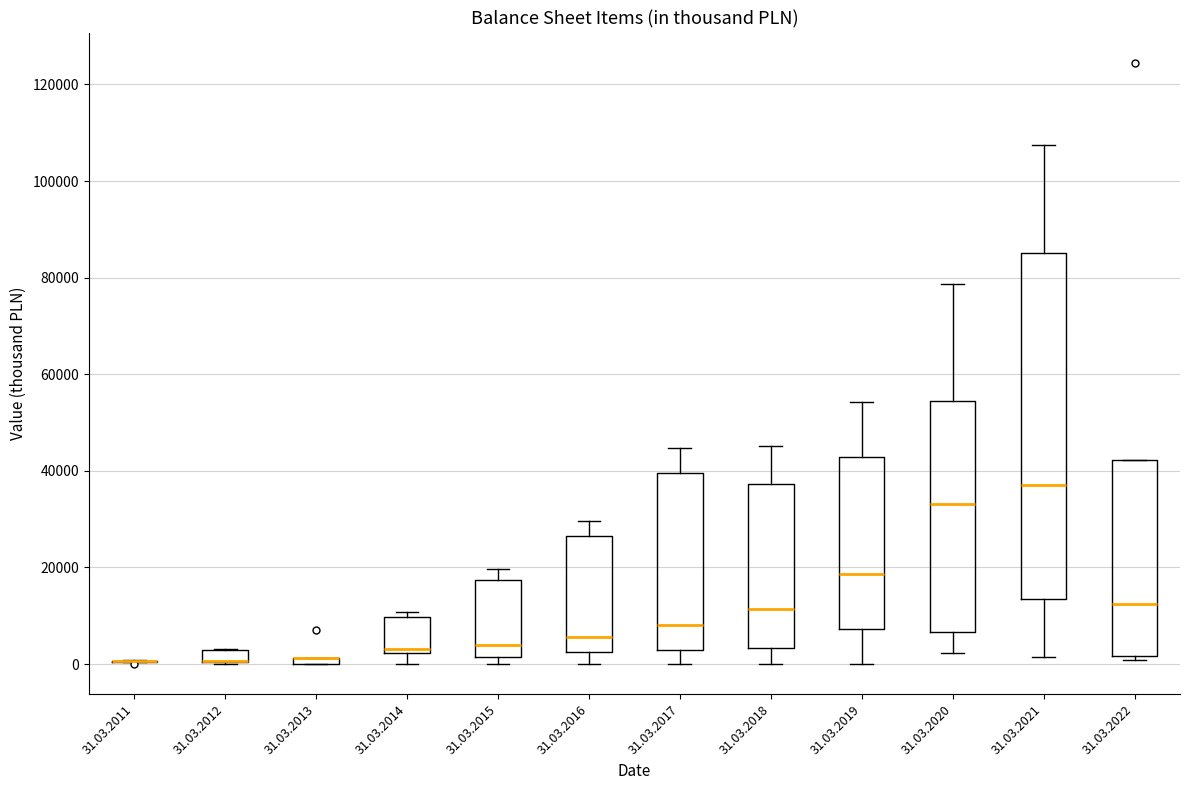

Where does the lower whisker of the box for 31.03.2017 end on the y-axis? The values are not printed on the chart, so give them approximately, as read against the axis.

0